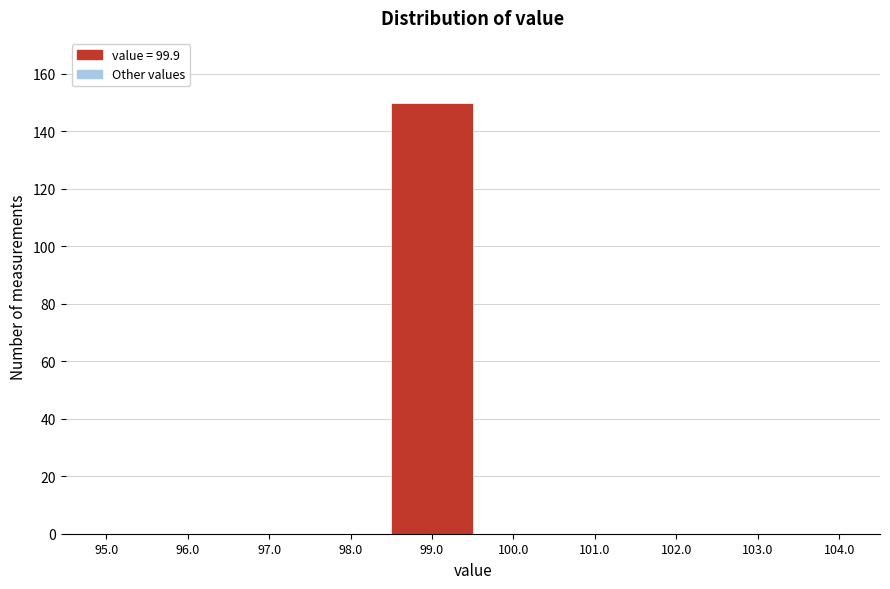

Reading right to left, extract all data points from this chart.

104.0=0	103.0=0	102.0=0	101.0=0	100.0=0	99.0=150	98.0=0	97.0=0	96.0=0	95.0=0